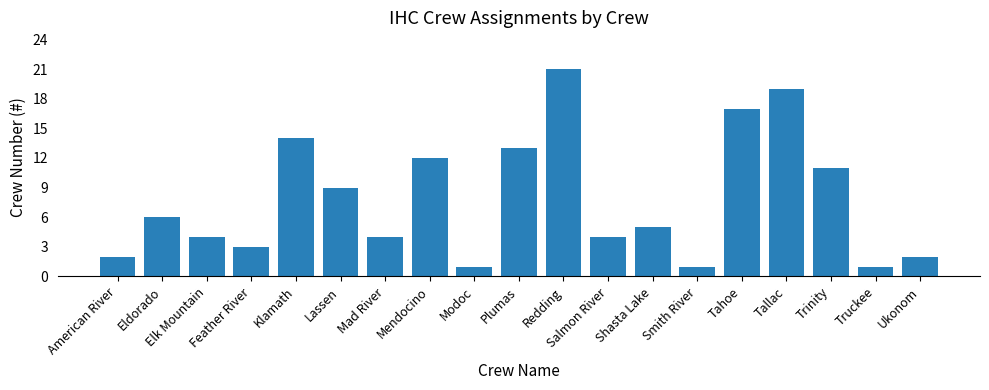

At which label does the data first exceed 5?

Eldorado